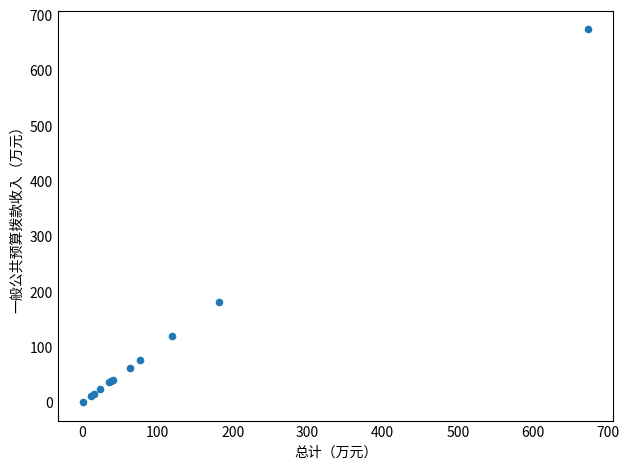

What Y value in the scatter plot is closest to 337?

181.6